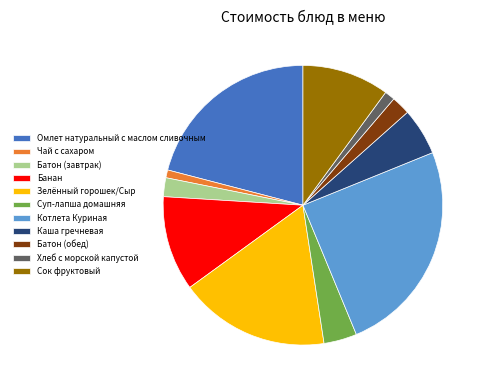

Does Омлет натуральный с маслом сливочным account for over 50% of the chart?

No